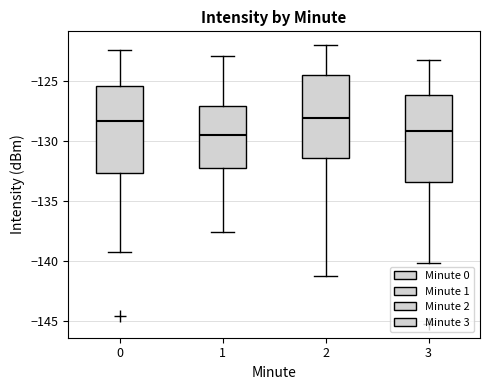

Reading left to right, transcribe this box plot: for each box, give where its median line is, the range the box spans, and where its two whiskers end, as read against the y-axis. The values are not printed on the chart, so give them approximately, as read against the axis.

0: median -128.5, box -132.5 to -125.5, whiskers -139.0 to -122.5
1: median -129.5, box -132.0 to -127.0, whiskers -137.5 to -123.0
2: median -128.0, box -131.5 to -124.5, whiskers -141.0 to -122.0
3: median -129.0, box -133.5 to -126.0, whiskers -140.0 to -123.0